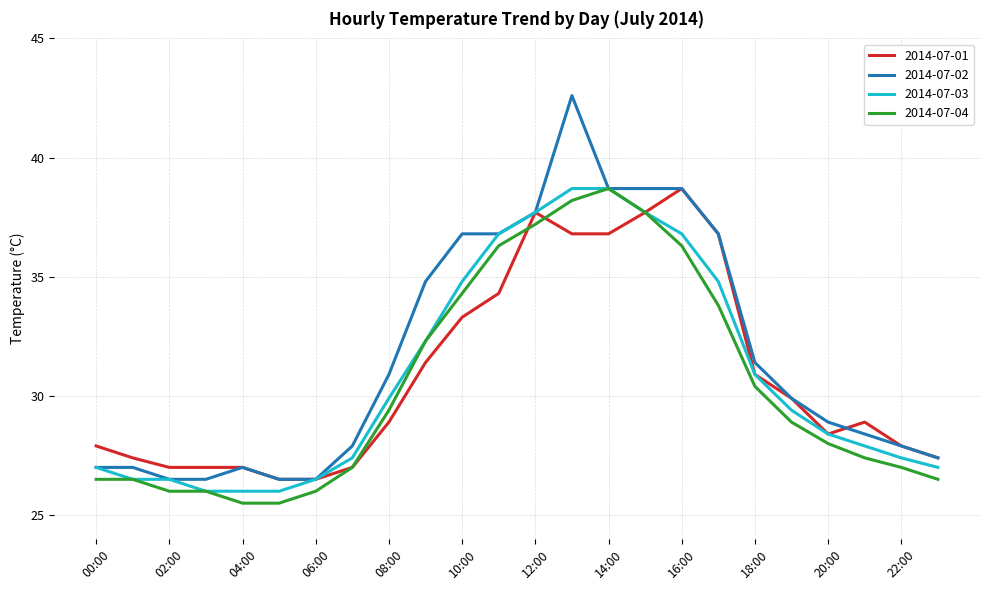

What is the maximum value shown in the chart?

42.6